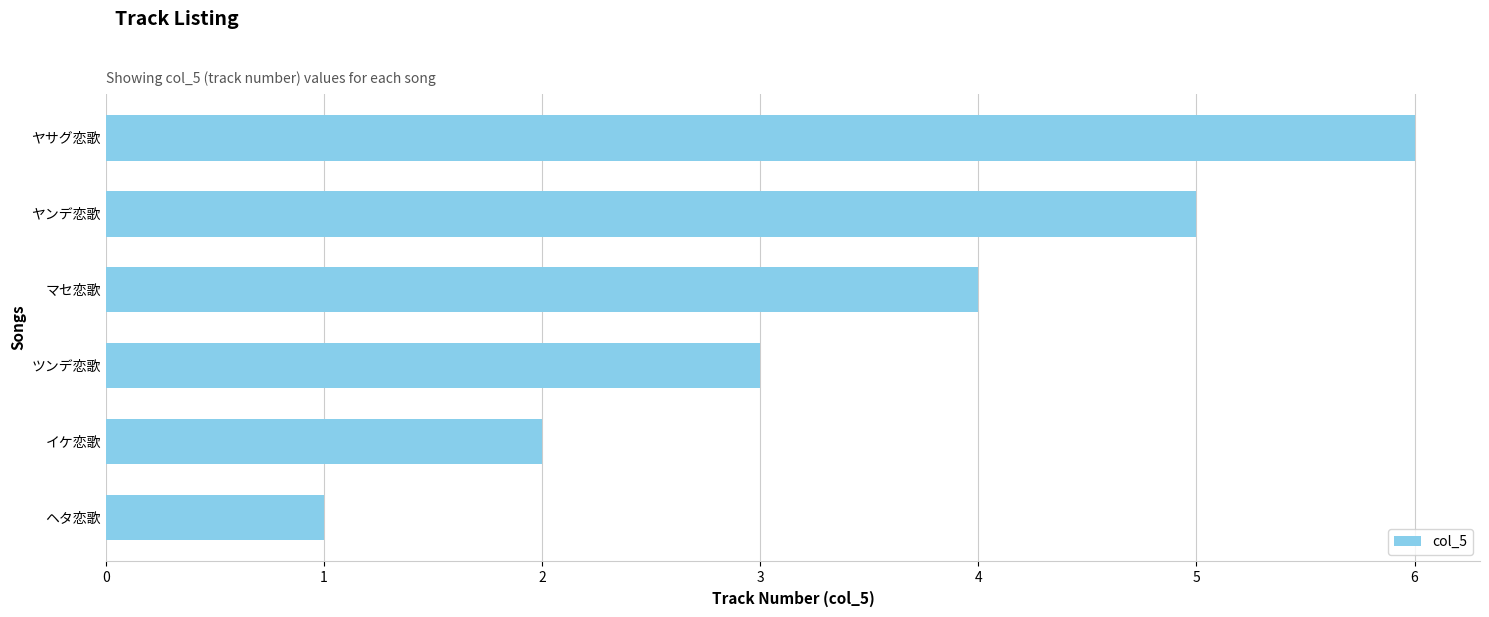

How many values are below 4?

3